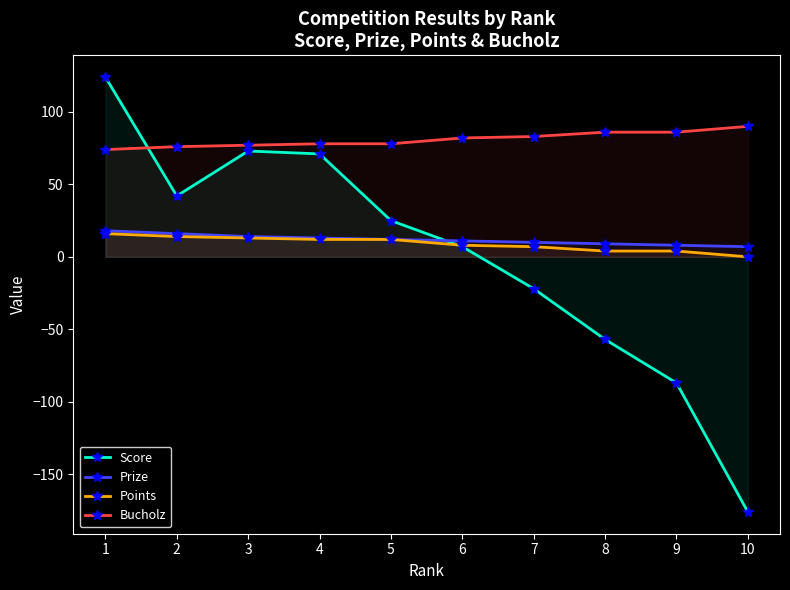

What is the greatest value displayed?

124